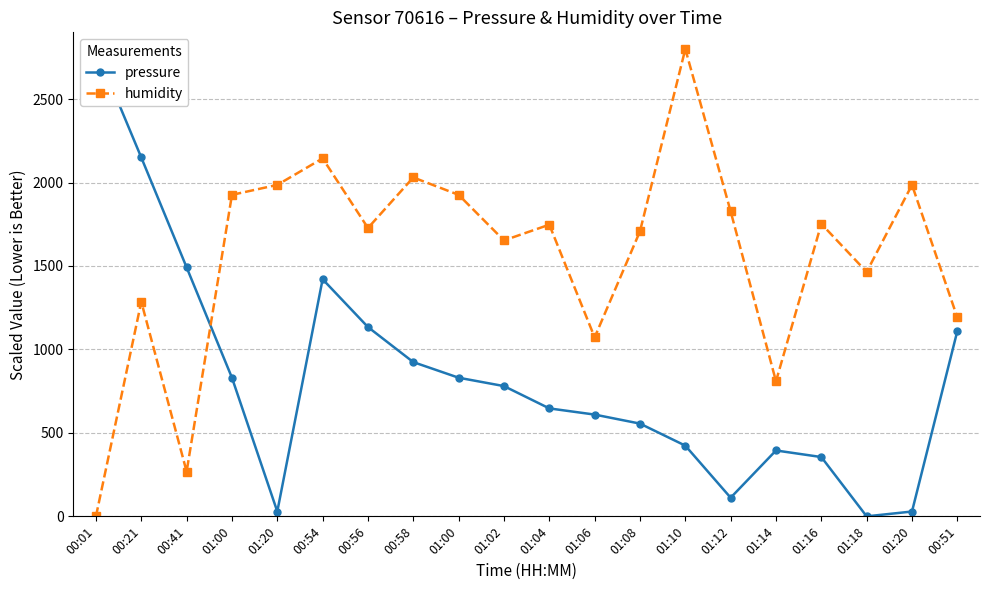

What is the highest value of the humidity series?

2800.0